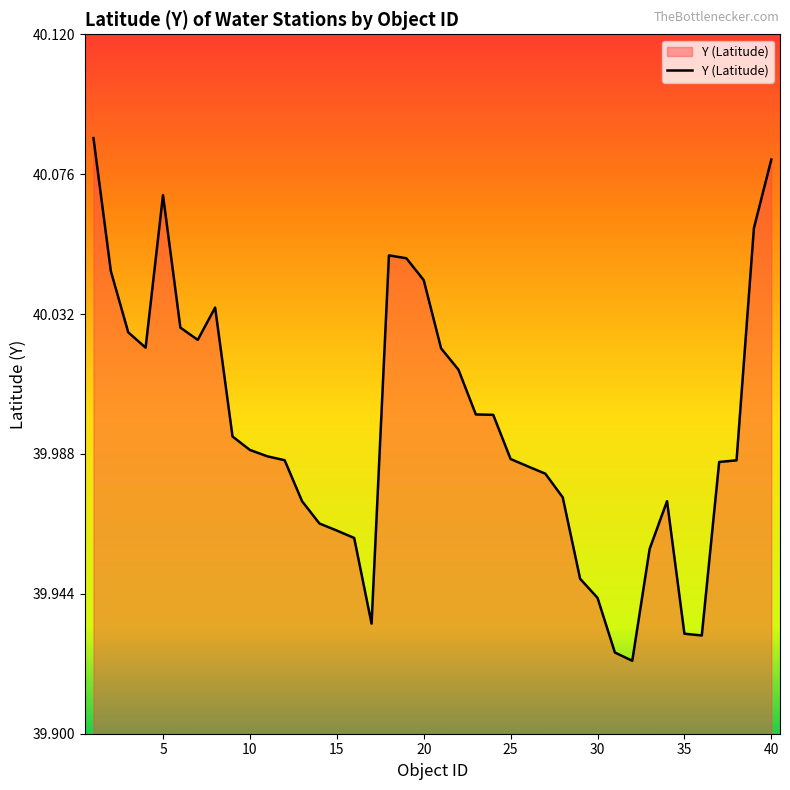

Where is the data nearest to the value 40?

24